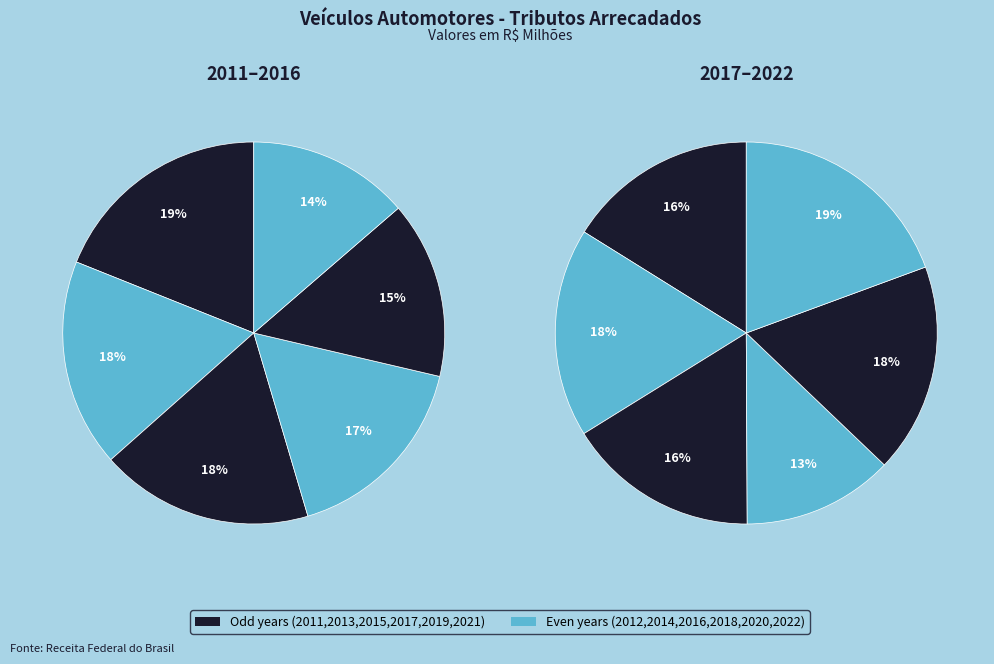

How many segments does this pie chart have?

12